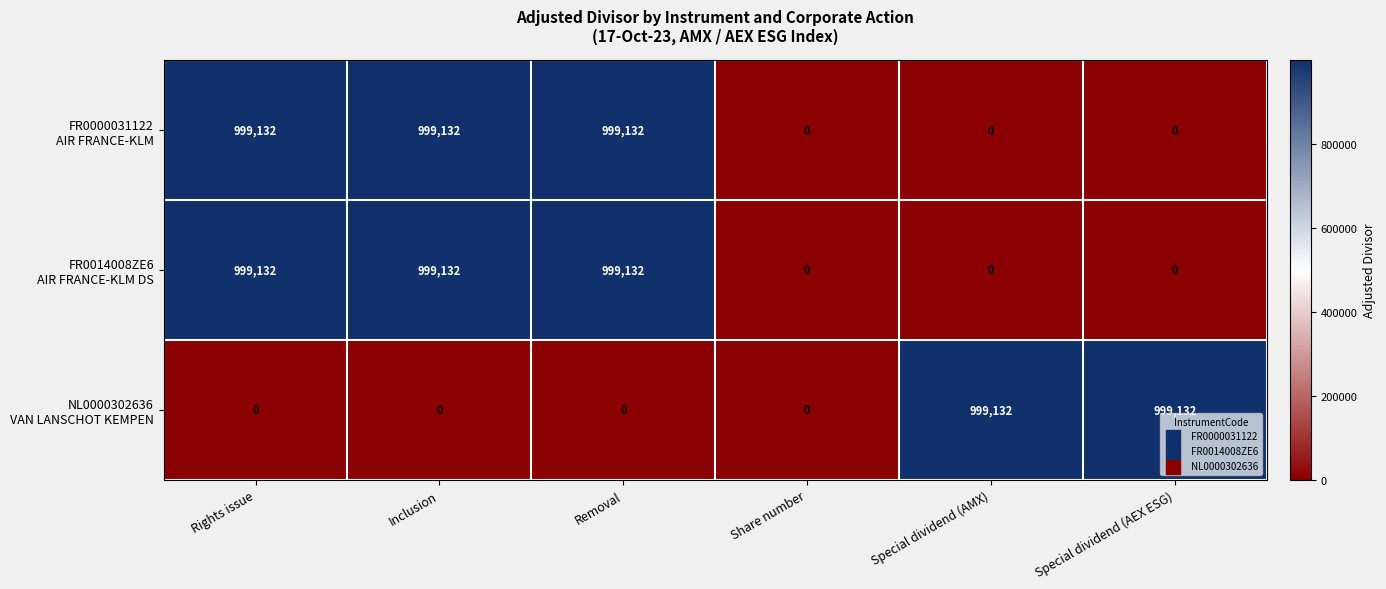

What is the difference between the highest and lowest values at Special dividend (AMX)?

999132